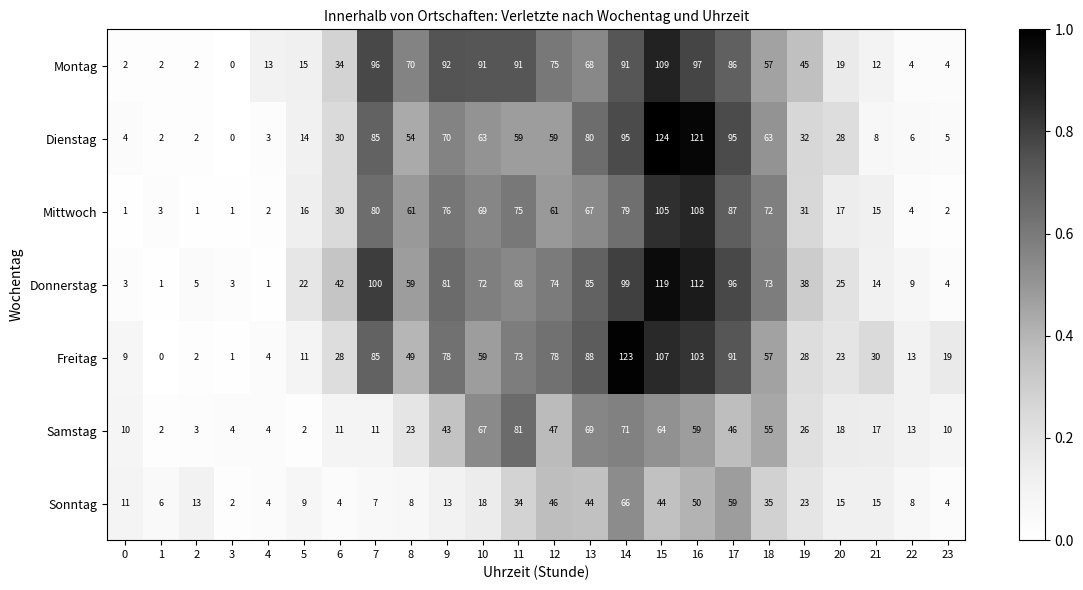

What is the total value across all series at 0?

40